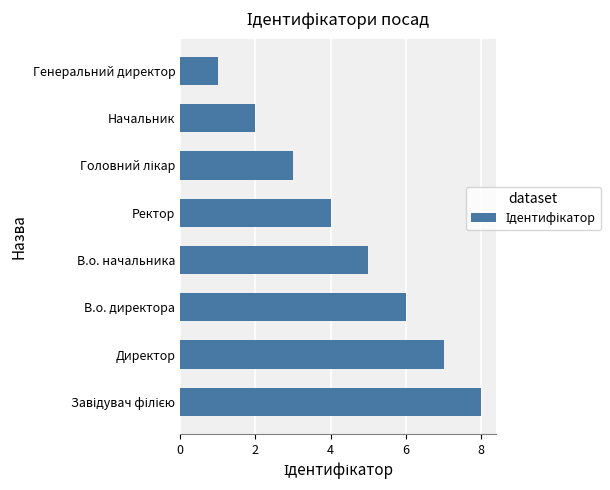

What value does the data have at Директор?

7